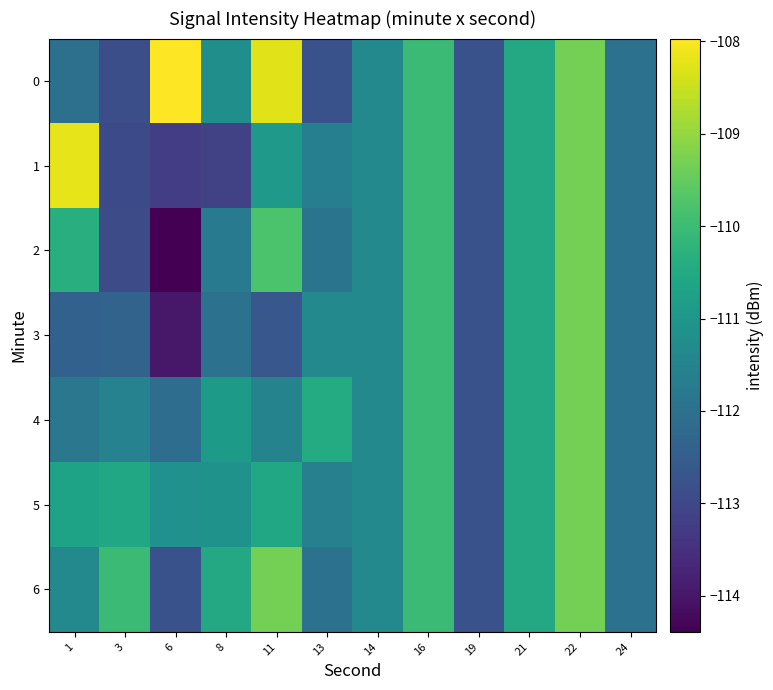

Reading right to left, extract all data points from this chart.

0: 24=-112.0	22=-109.3	21=-110.5	19=-112.8	16=-110.0	14=-111.4	13=-112.8	11=-108.3	8=-111.2	6=-108.0	3=-112.9	1=-112.0
1: 24=-112.0	22=-109.3	21=-110.5	19=-112.8	16=-110.0	14=-111.4	13=-111.6	11=-110.9	8=-113.1	6=-113.2	3=-113.0	1=-108.2
2: 24=-112.0	22=-109.3	21=-110.5	19=-112.8	16=-110.0	14=-111.4	13=-111.9	11=-109.8	8=-111.7	6=-114.4	3=-112.9	1=-110.4
3: 24=-112.0	22=-109.3	21=-110.5	19=-112.8	16=-110.0	14=-111.4	13=-111.4	11=-112.6	8=-112.0	6=-114.0	3=-112.3	1=-112.4
4: 24=-112.0	22=-109.3	21=-110.5	19=-112.8	16=-110.0	14=-111.4	13=-110.4	11=-111.5	8=-110.9	6=-112.1	3=-111.5	1=-111.8
5: 24=-112.0	22=-109.3	21=-110.5	19=-112.8	16=-110.0	14=-111.4	13=-111.6	11=-110.5	8=-111.1	6=-111.2	3=-110.5	1=-110.7
6: 24=-112.0	22=-109.3	21=-110.5	19=-112.8	16=-110.0	14=-111.4	13=-112.0	11=-109.3	8=-110.5	6=-112.8	3=-110.0	1=-111.4